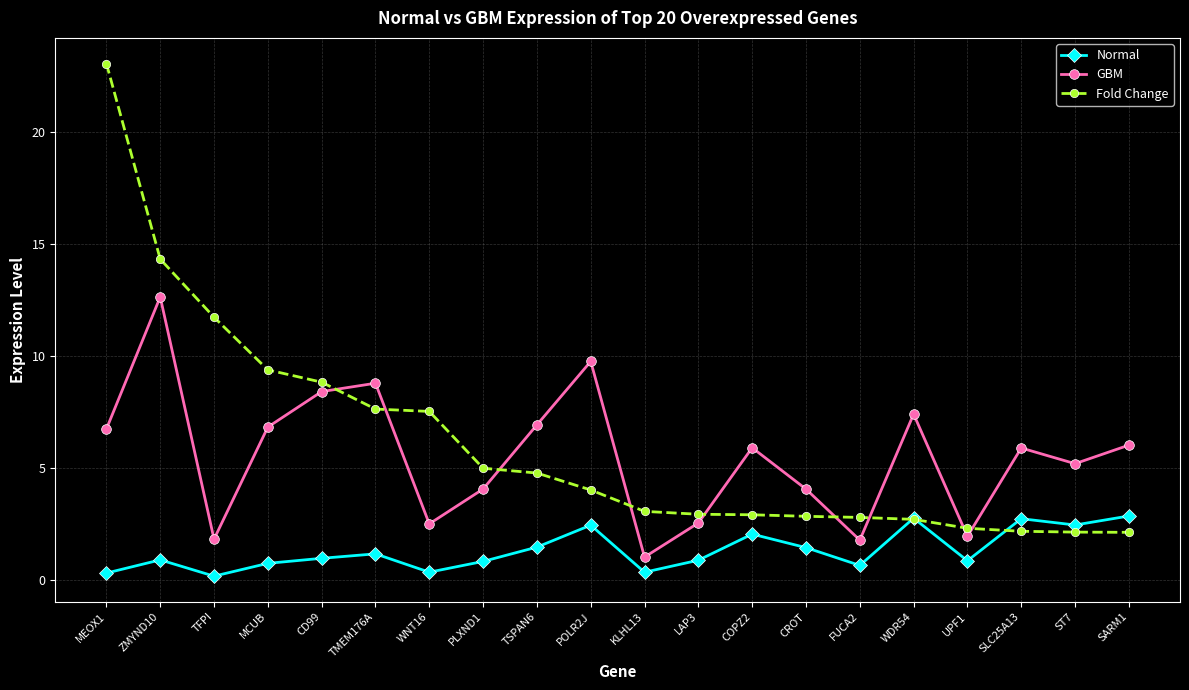

What position from the left is COPZ2?

13